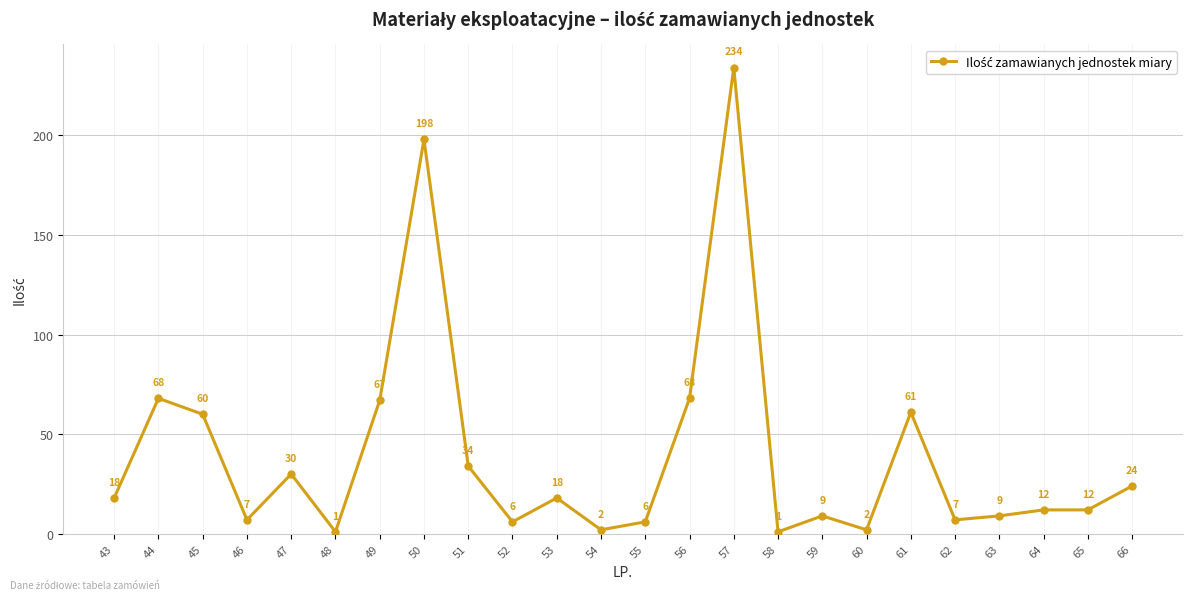

True or false: the data shows 34 at 51.

True